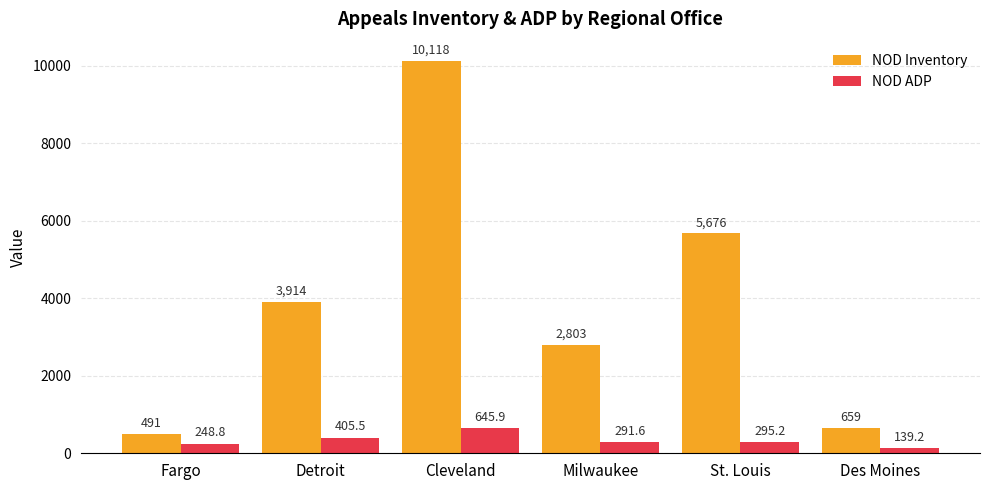

Does the chart contain any negative values?

No